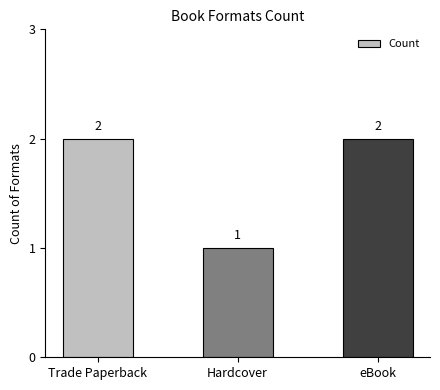

Approximately how many times larger is the value at eBook compared to Hardcover?

2.0